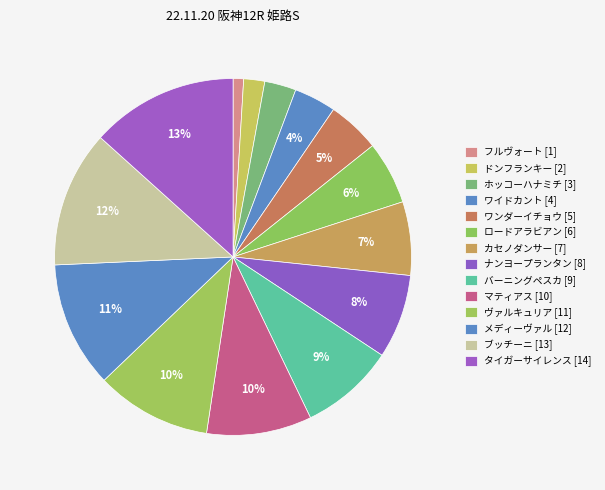

How many slices are in this pie chart?

14